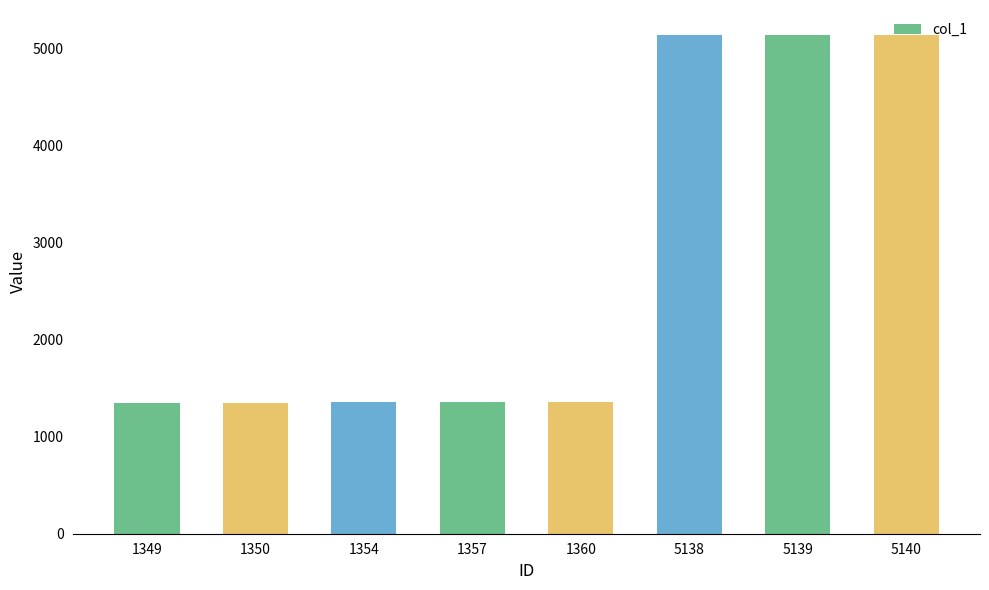

What is the change in value from 1350 to 5138?

+3788